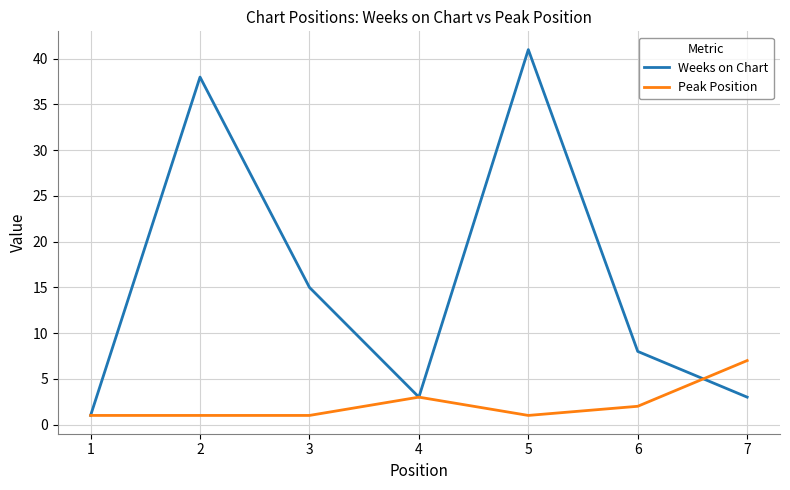

Which series ends up on top after the final intersection of Weeks on Chart and Peak Position?

Peak Position